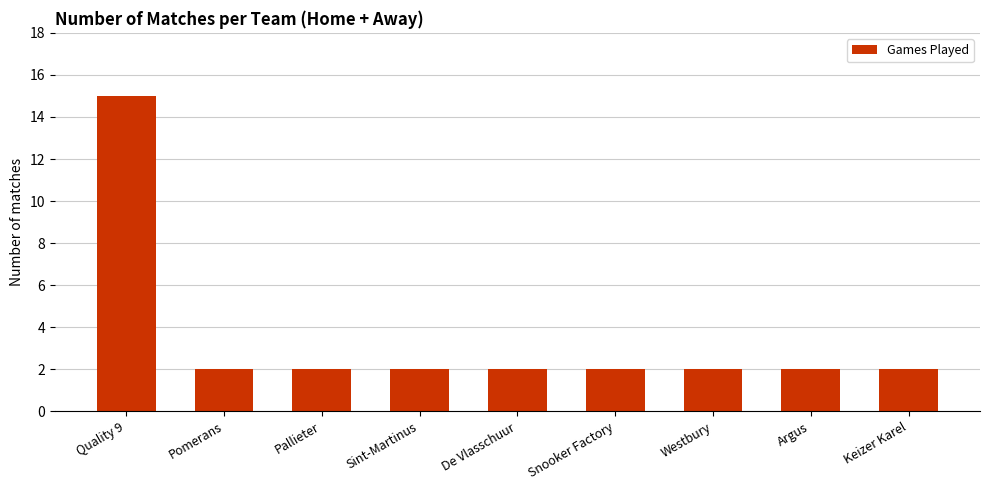

Reading right to left, list all the values displayed in this chart.

2	2	2	2	2	2	2	2	15